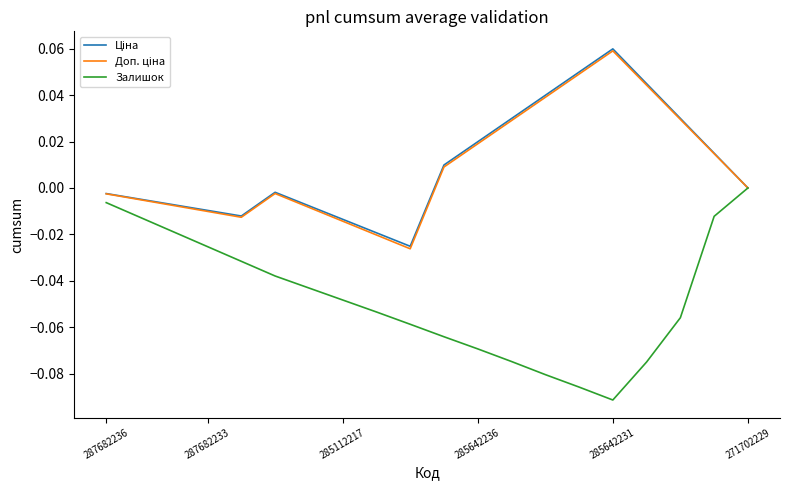

Is this an area chart (filled region under the line)?

No